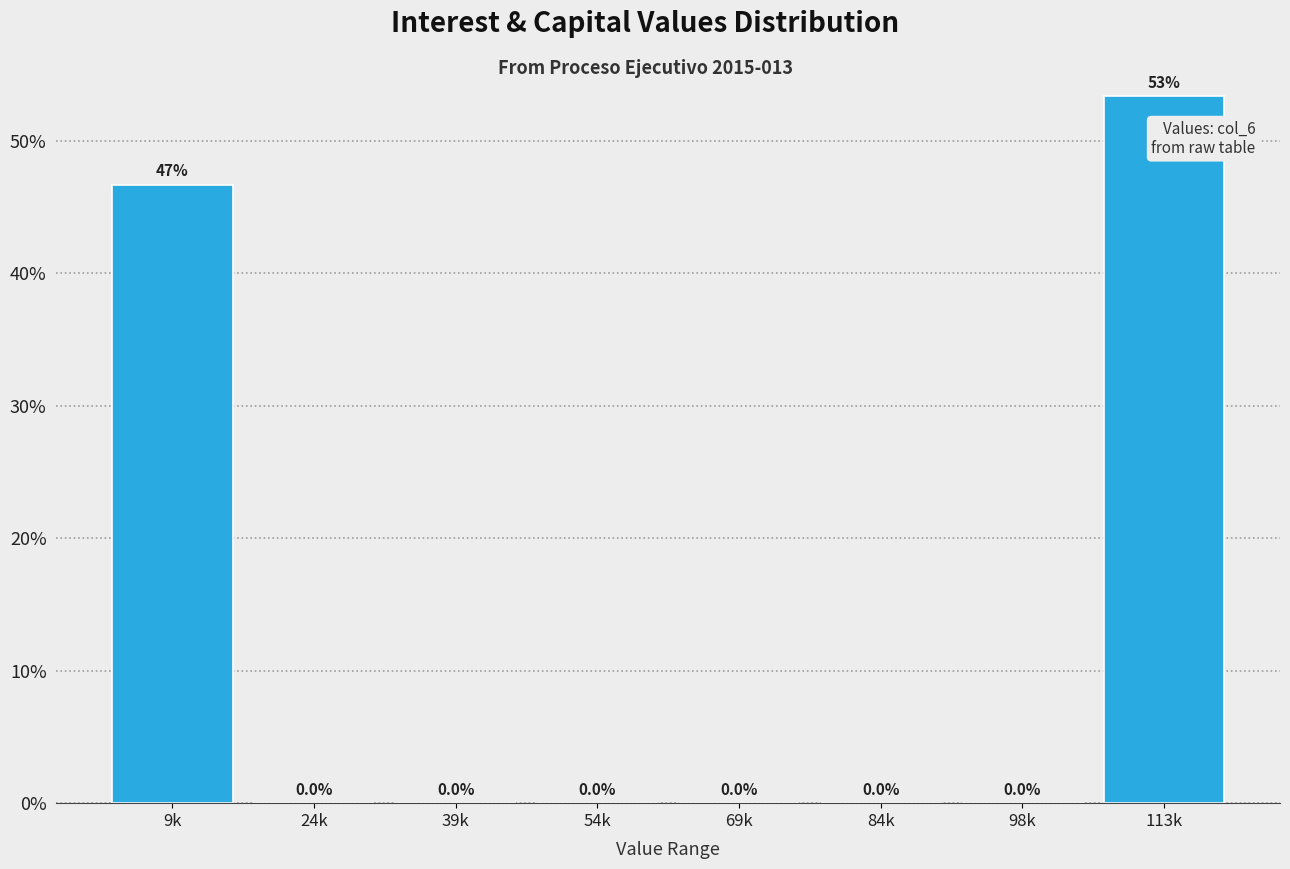

Reading left to right, extract all data points from this chart.

9k=46.7	24k=0.0	39k=0.0	54k=0.0	69k=0.0	84k=0.0	98k=0.0	113k=53.3